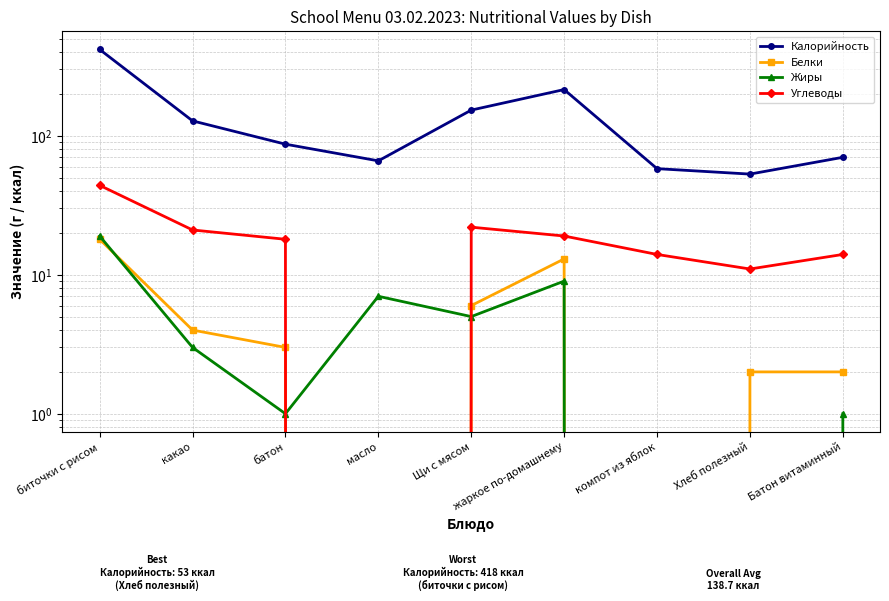

What is the value of the Калорийность point at the 5th from the left?

153